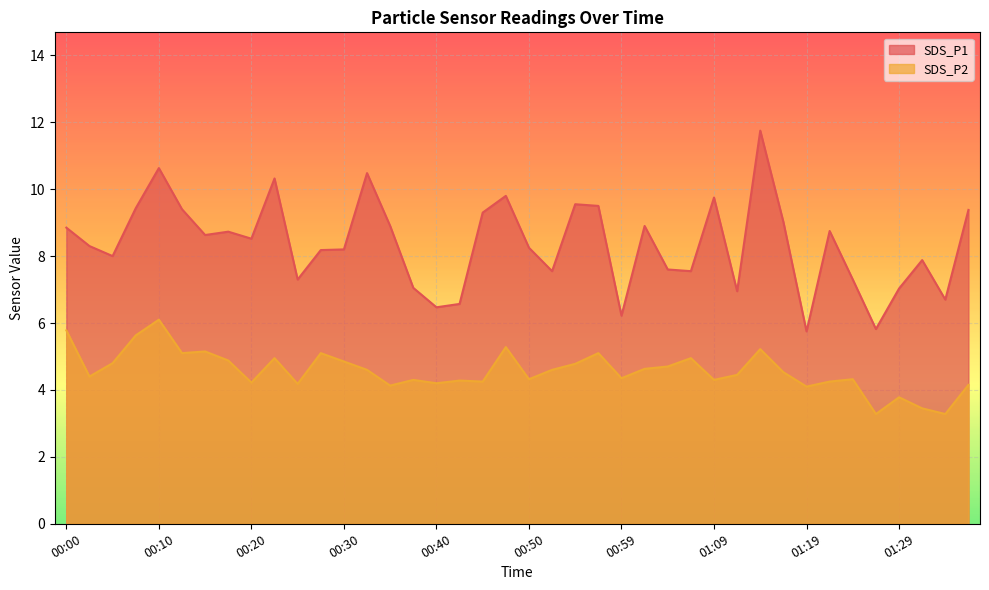

How many lines are shown in the chart?

2